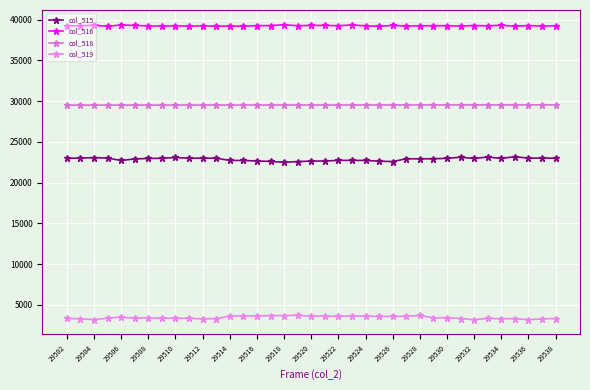

Reading left to right, list all the values displayed in this chart.

col_515: 22973	23010	23057	23003	22708	22902	22957	22980	23081	22984	23003	22984	22718	22709	22650	22594	22488	22578	22632	22647	22721	22724	22713	22629	22574	22922	22911	22924	22973	23110	22960	23133	22964	23179	22993	23008	22989
col_516: 39248	39251	39306	39185	39348	39285	39234	39210	39255	39185	39255	39185	39214	39193	39265	39272	39374	39252	39290	39292	39253	39348	39239	39184	39292	39217	39241	39255	39259	39208	39281	39238	39315	39196	39276	39222	39243
col_518: 29502	29503	29504	29505	29506	29507	29508	29509	29510	29511	29512	29513	29514	29515	29516	29517	29518	29519	29520	29521	29522	29523	29524	29525	29526	29527	29528	29529	29530	29531	29532	29533	29534	29535	29536	29537	29538
col_519: 3314	3274	3172	3347	3479	3348	3402	3344	3345	3318	3269	3296	3603	3633	3620	3669	3673	3705	3597	3613	3583	3627	3596	3561	3558	3583	3684	3383	3408	3307	3166	3315	3273	3290	3164	3260	3305